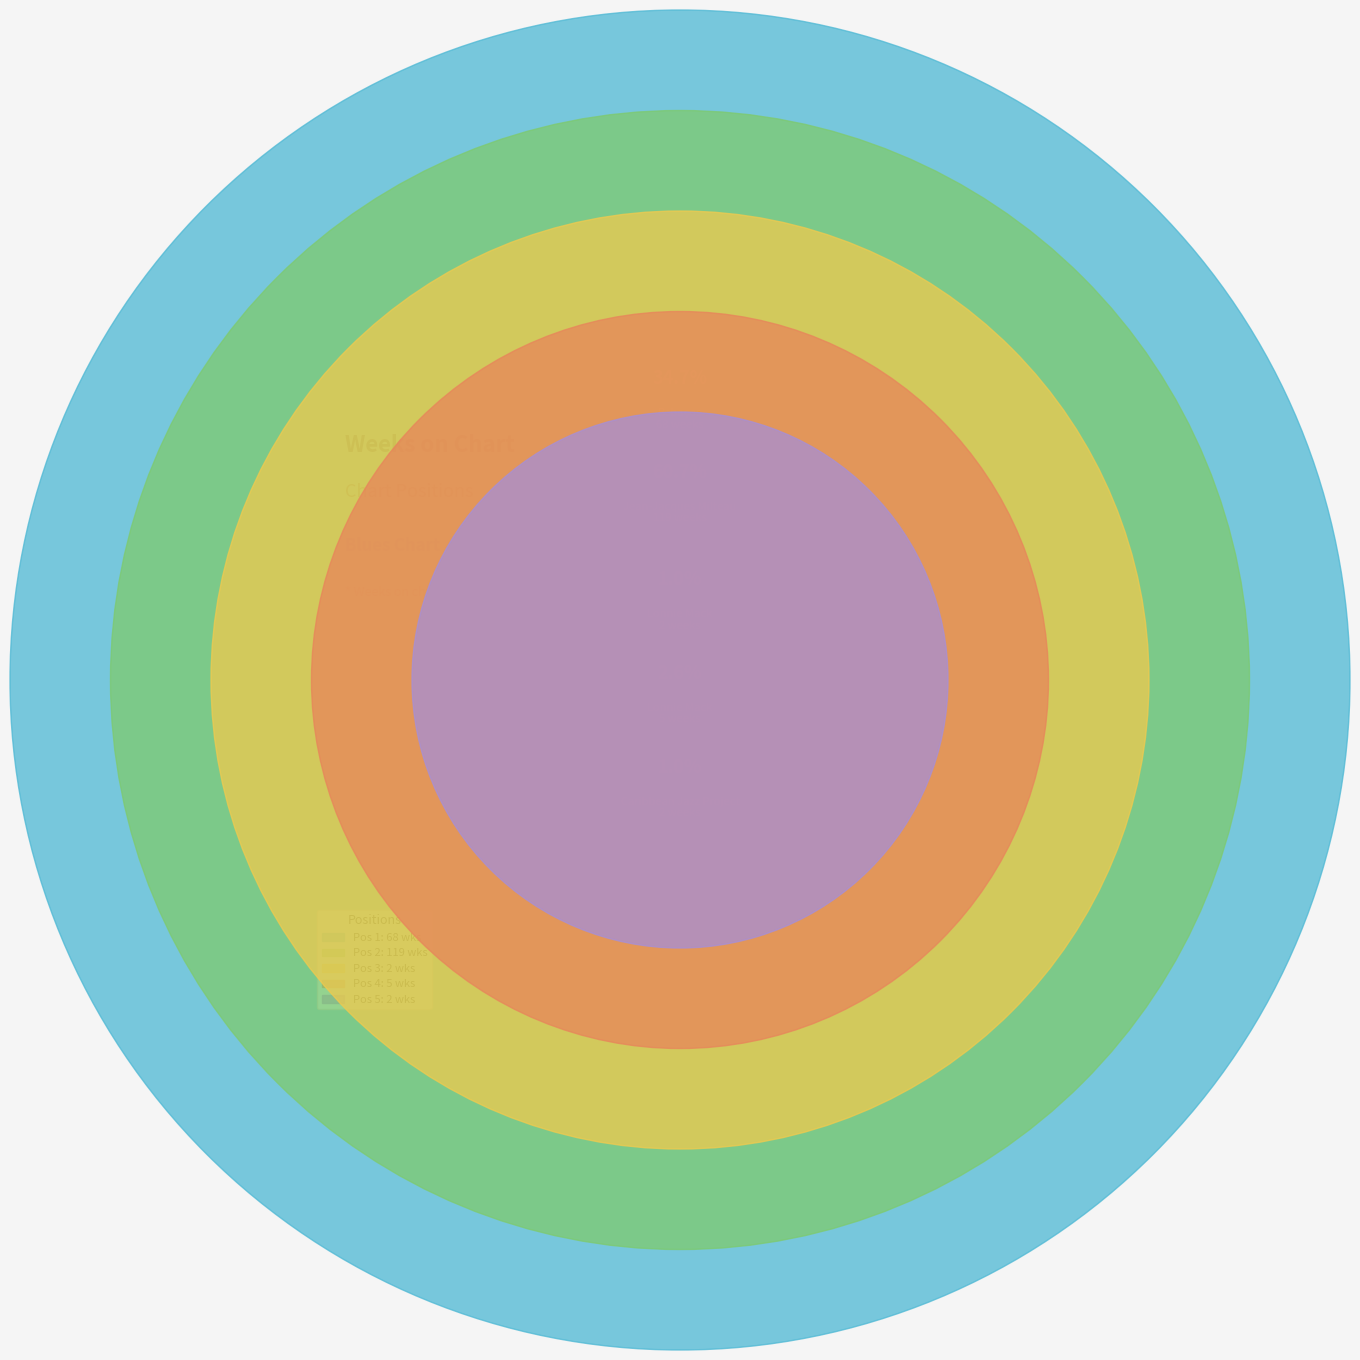

Is there a majority slice in this chart?

Yes